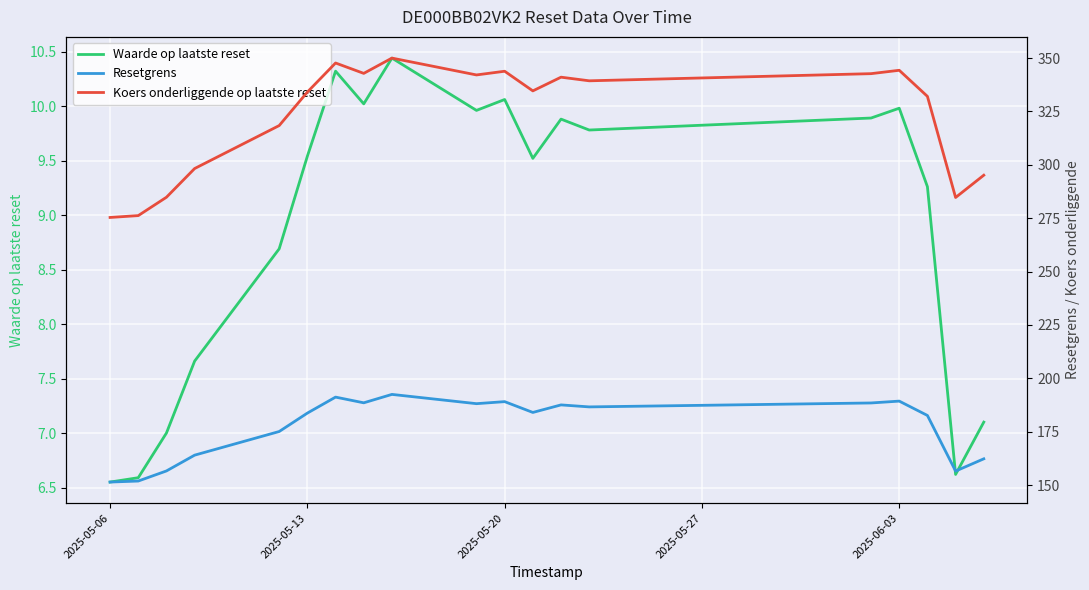

What is the highest value of the Waarde op laatste reset series?

10.4